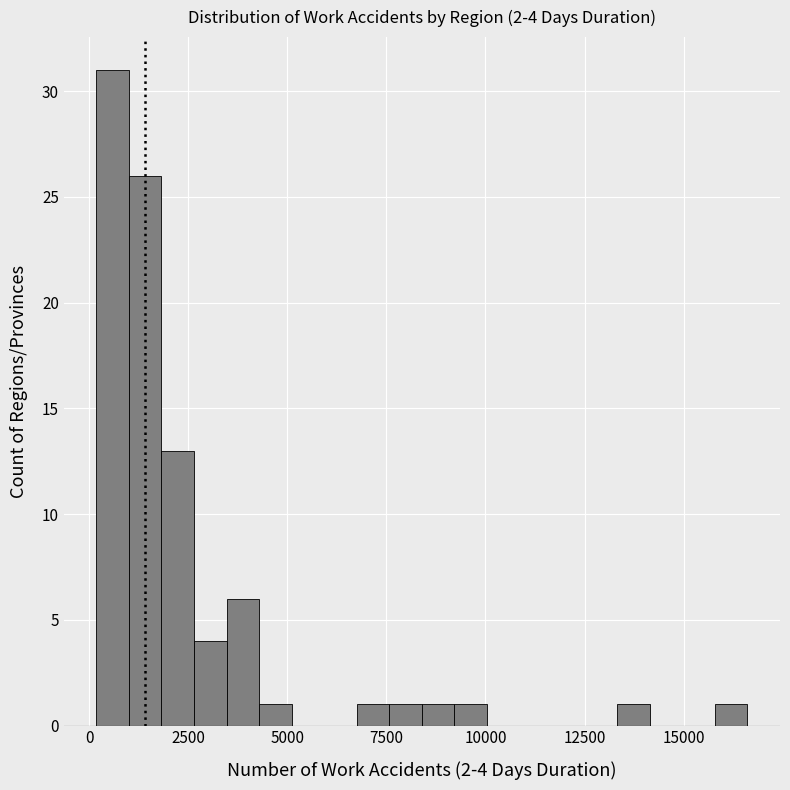

Around what value on the x-axis is the tallest bar? Give the approximate position of its centre, as read against the axis.

500